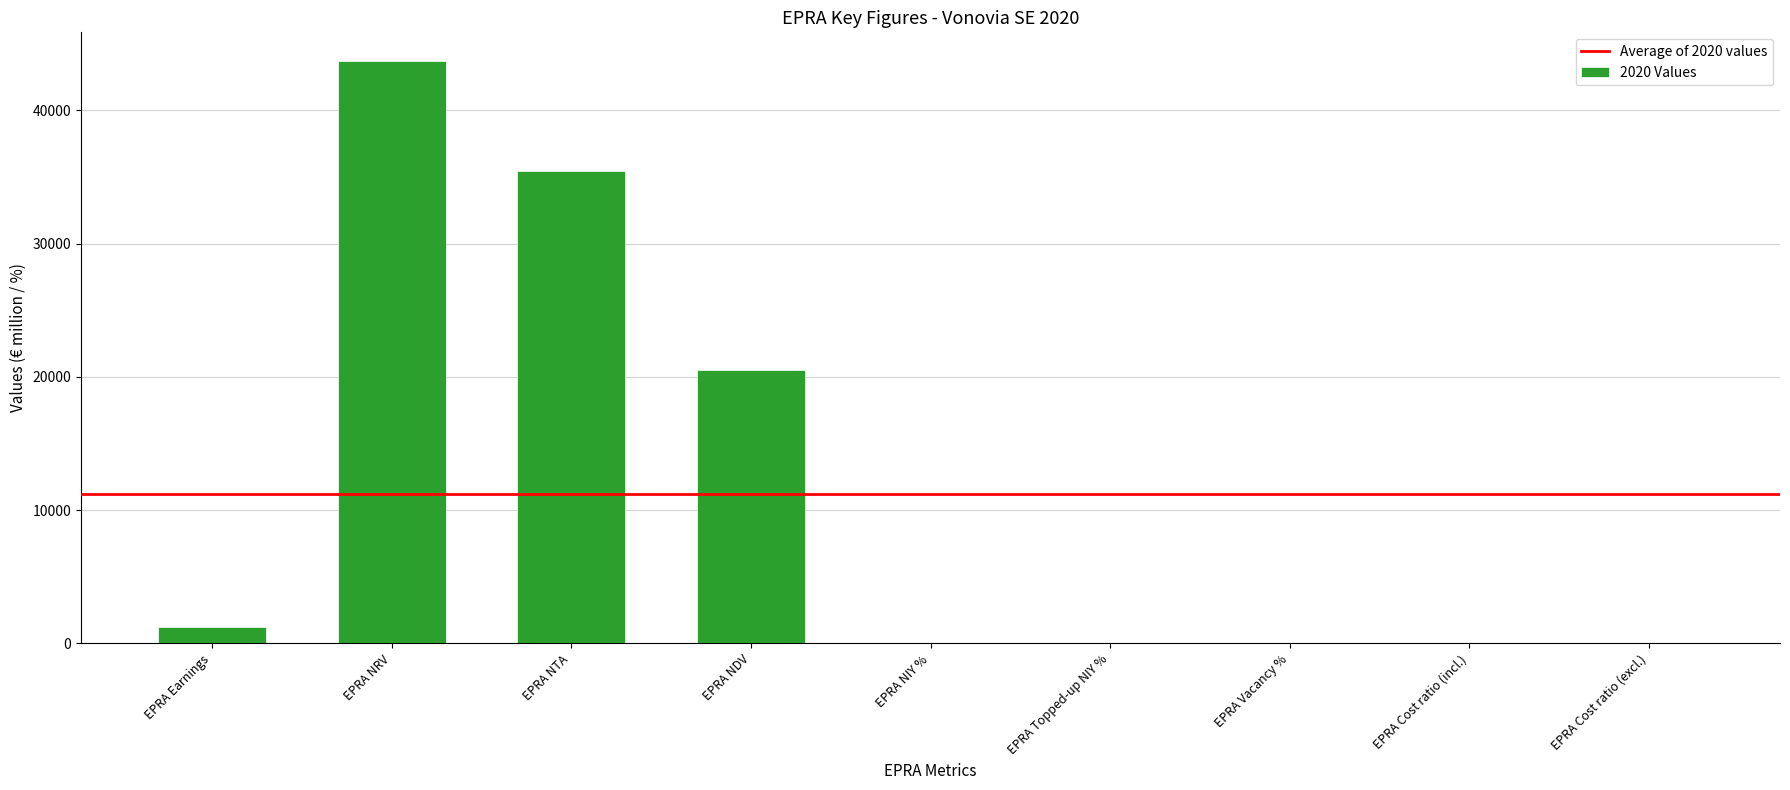

Count the number of data series in this chart.

1